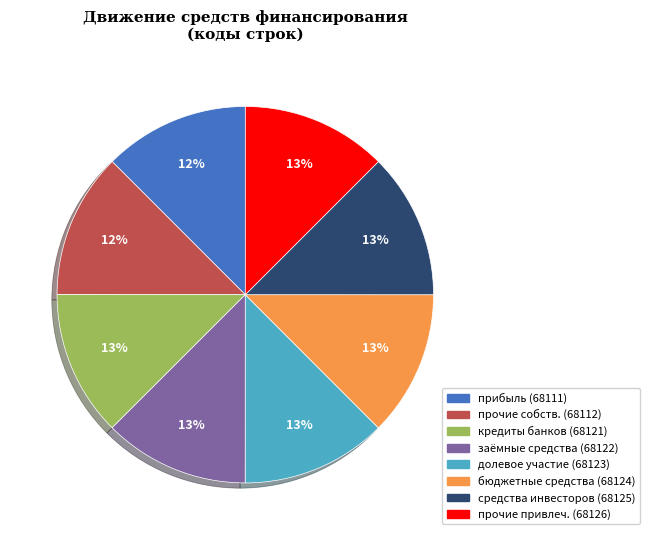

How many slices are in this pie chart?

8